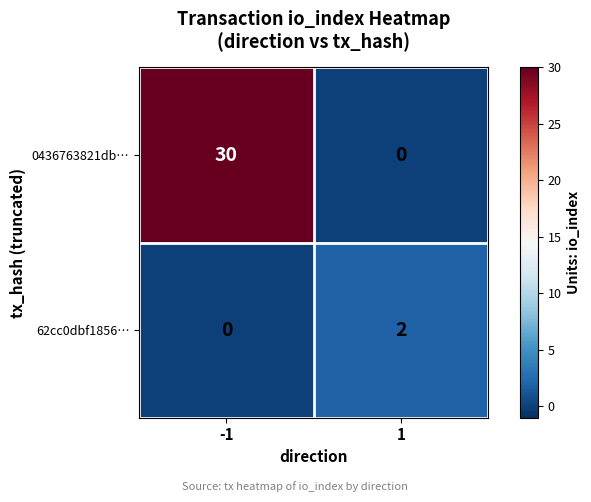

Reading left to right, extract all data points from this chart.

0436763821db…: -1=30	1=0
62cc0dbf1856…: -1=0	1=2